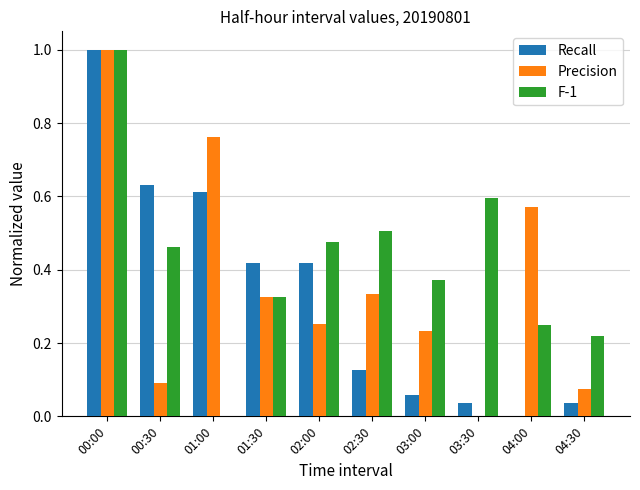

At which category is the sum across all series the highest?

00:00